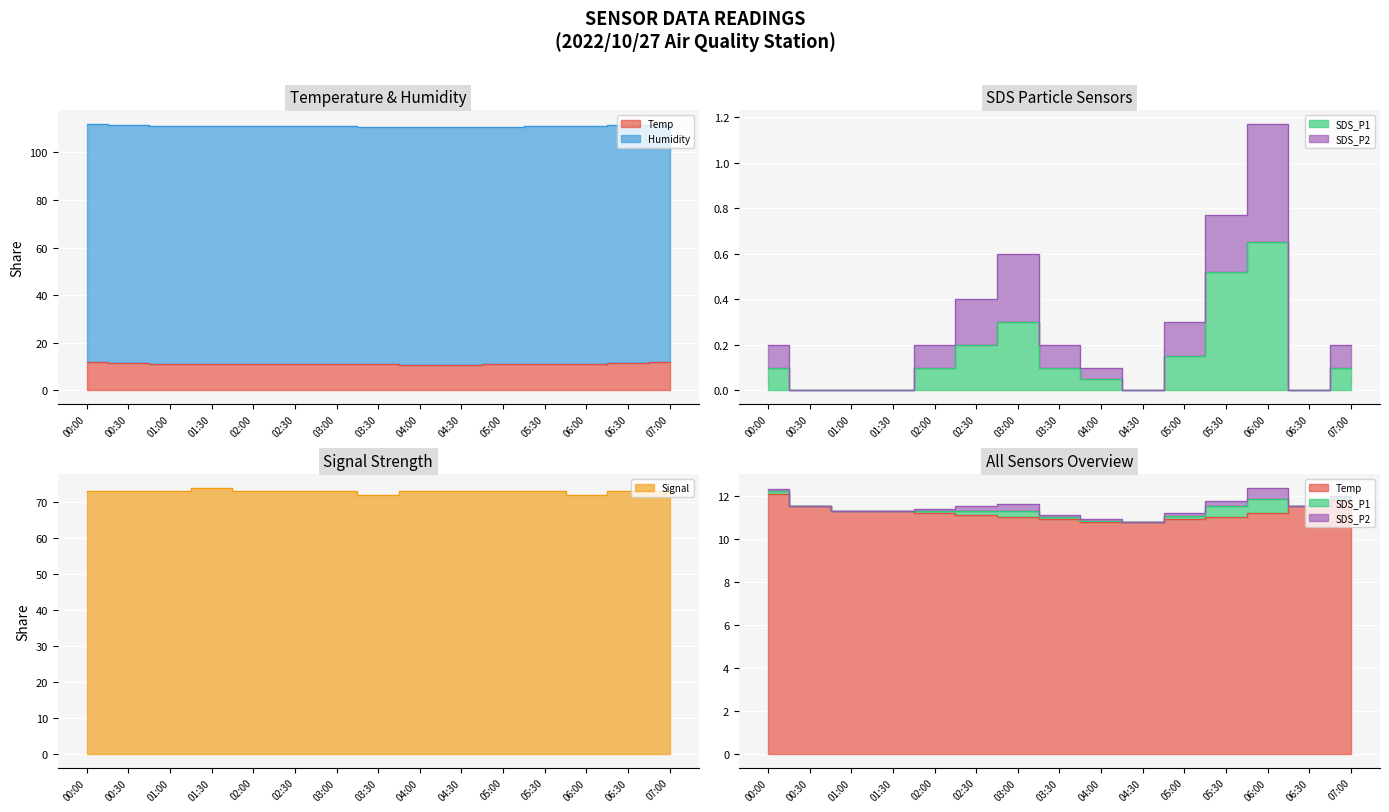

At which category does Signal reach its first local valley?

03:30